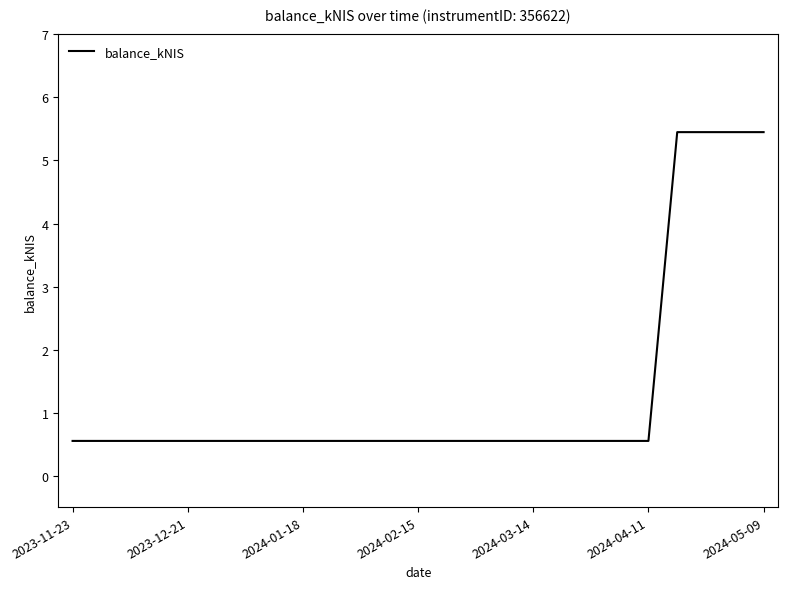

What is the smallest value displayed?

0.6